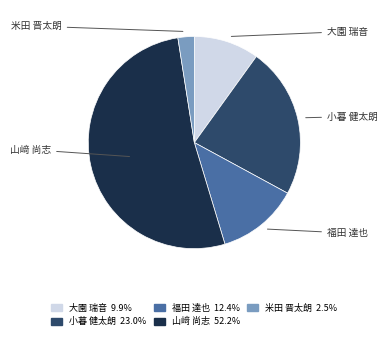

Which category has the smallest portion of the pie?

米田 晋太朗